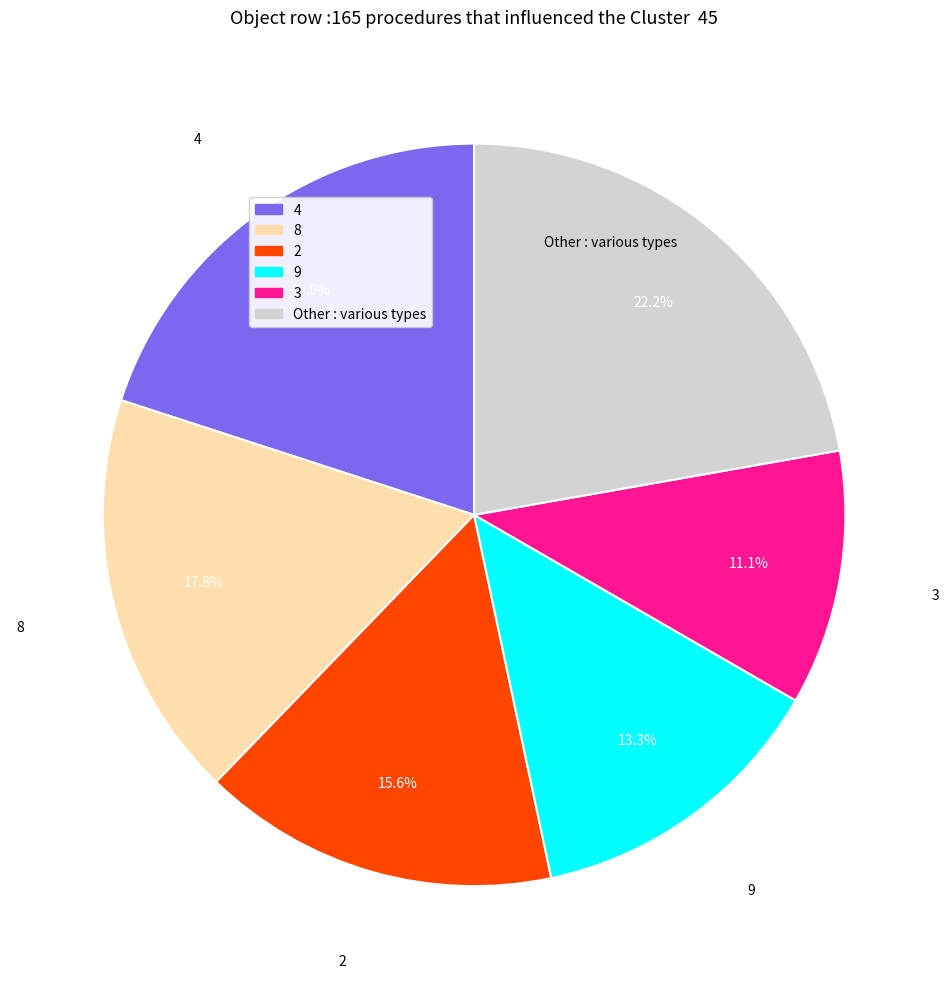

Does any single category account for the majority?

No